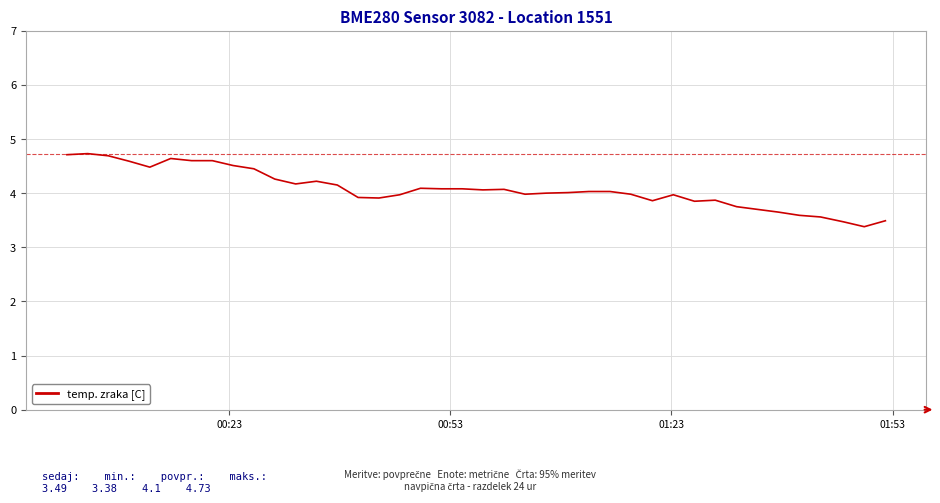

What is the minimum value shown in the chart?

3.4